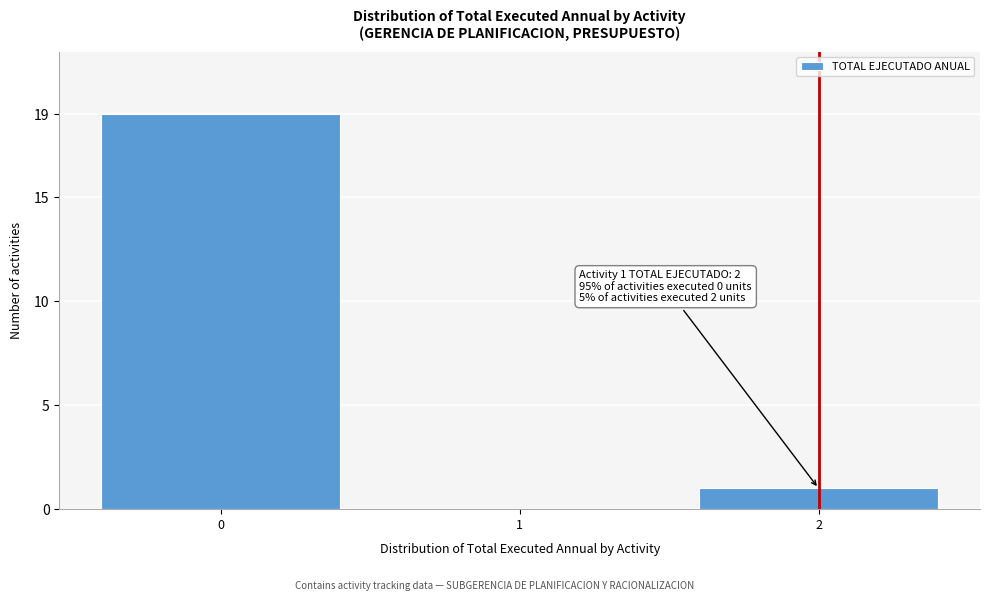

Reading left to right, transcribe all the data shown in this chart.

0=19	1=0	2=1